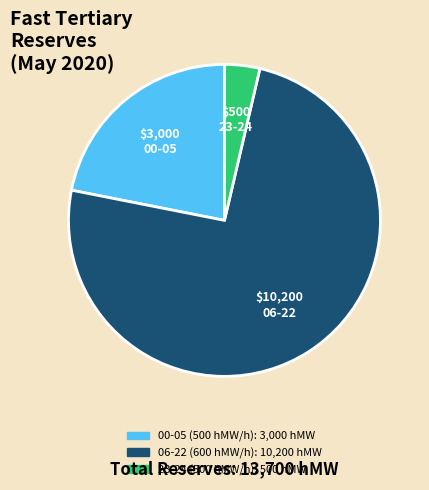

Is there any slice that represents more than half of the pie?

Yes